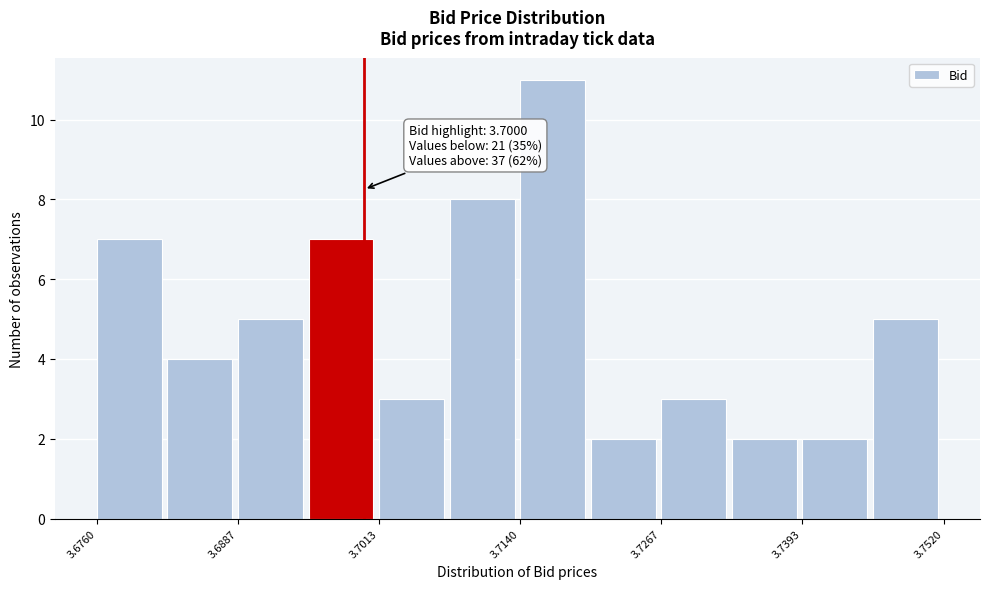

Around what value on the x-axis is the tallest bar? Give the approximate position of its centre, as read against the axis.

3.716